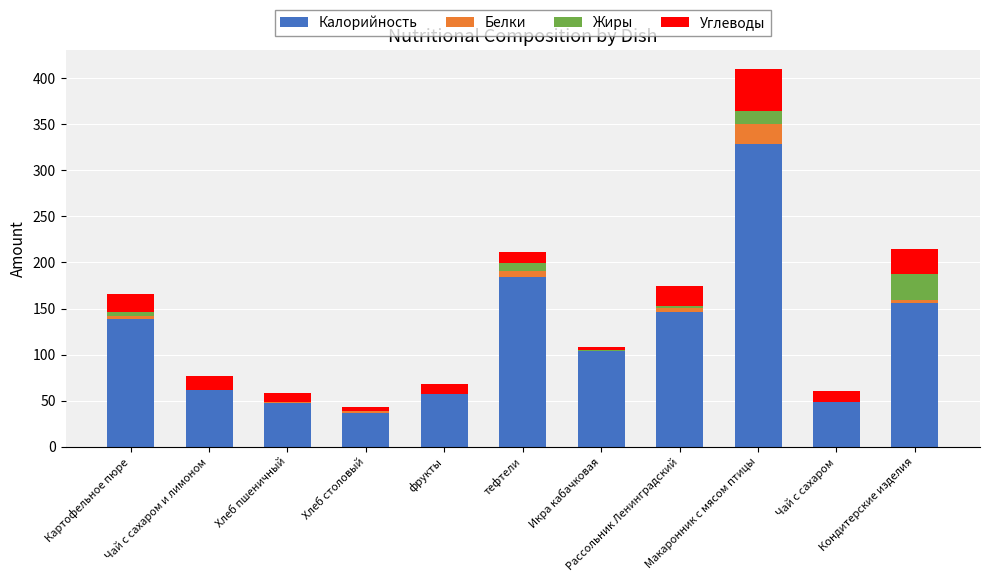

What is the maximum value for Калорийность?

328.8